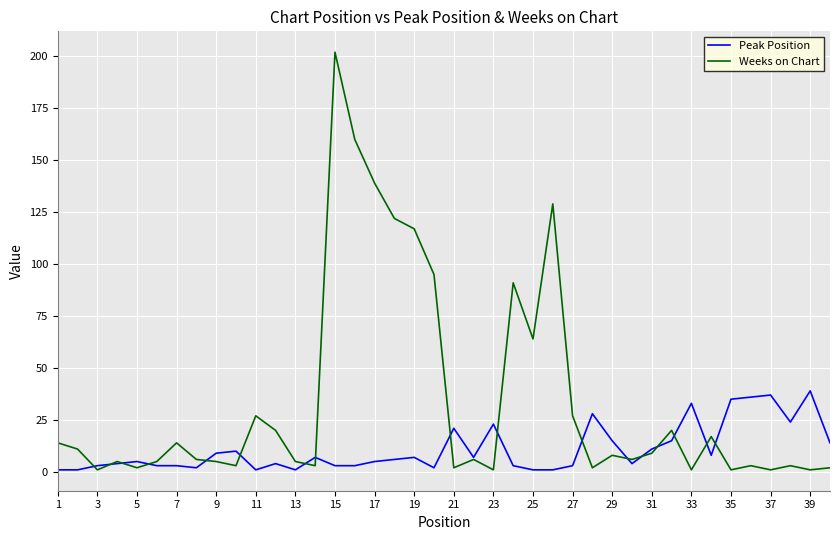

How many lines are shown in the chart?

2